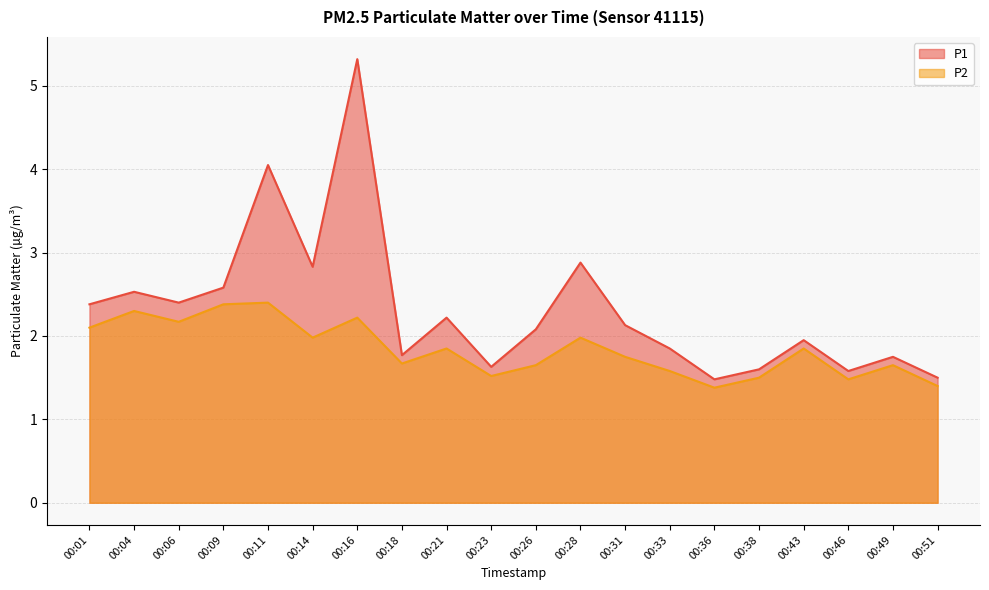

The P2 series shows 3.5 at 00:28. True or false?

False